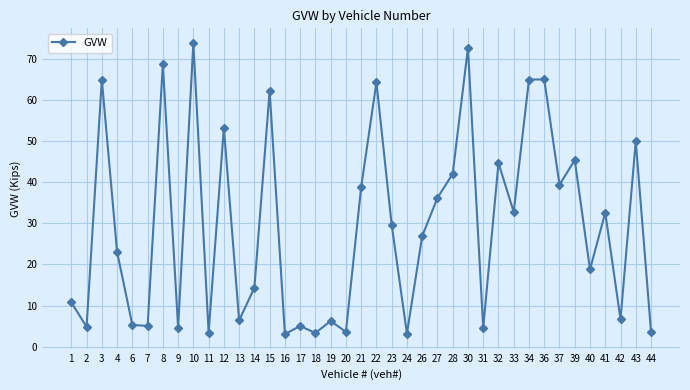

Count the number of values greater than 26.

20